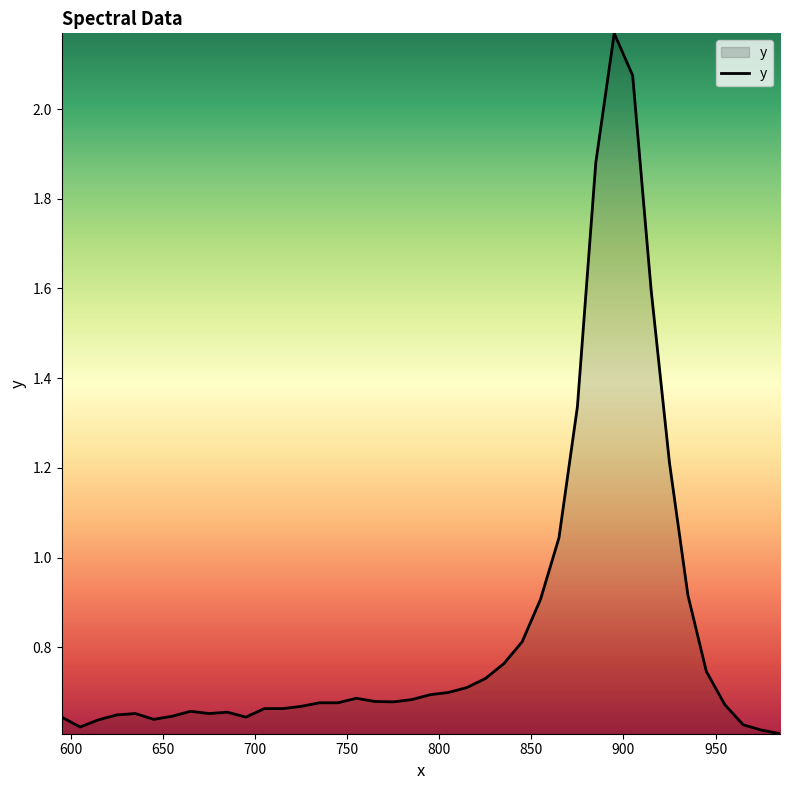

What is the difference between the maximum and minimum values?

1.6